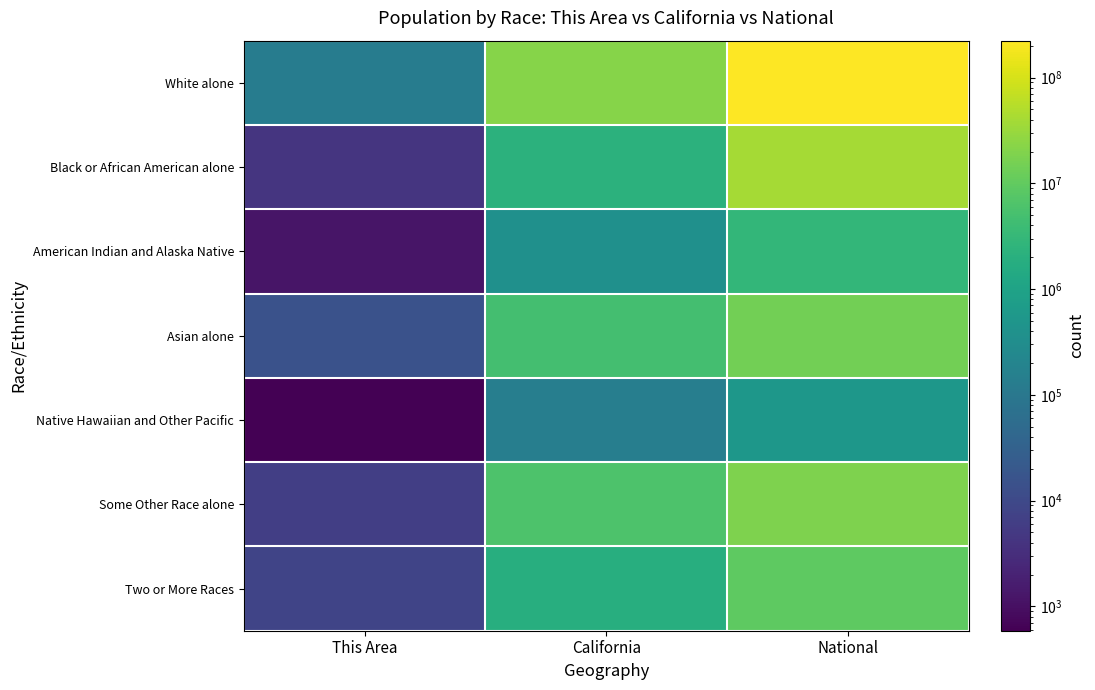

What is the total value across all series at This Area?

161902